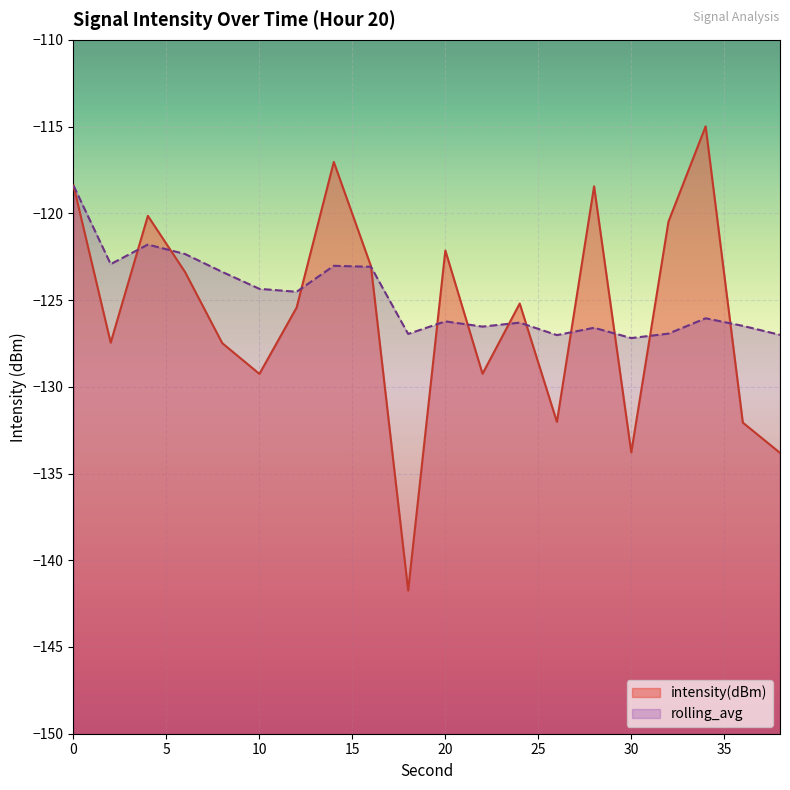

Where is the first local maximum for intensity(dBm)?

4